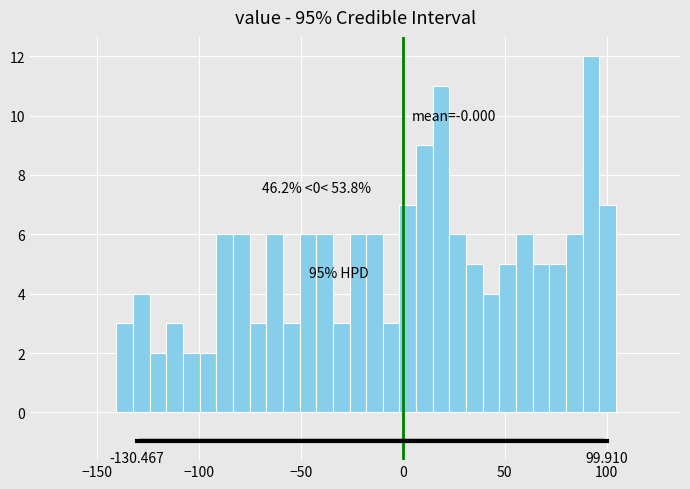

Read against the x-axis, roughly where is the centre of the tallest bar?

90